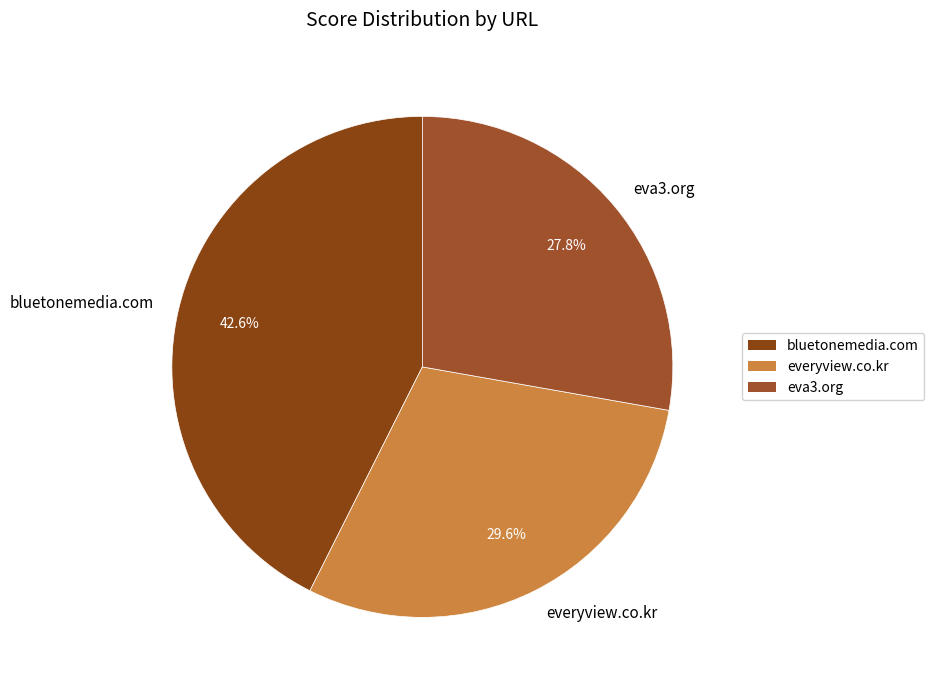

Which category has the biggest portion of the pie?

bluetonemedia.com